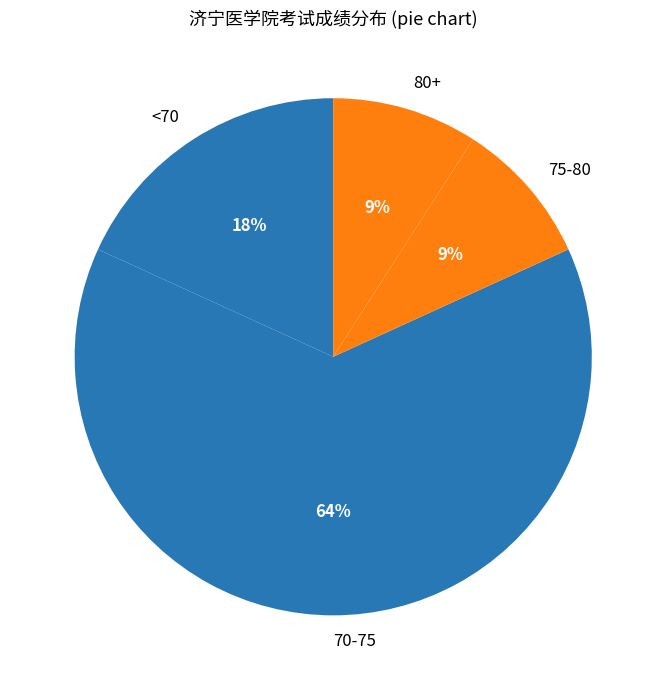

To the nearest percent, what is the difference between the largest and smallest slice percentages?

55%